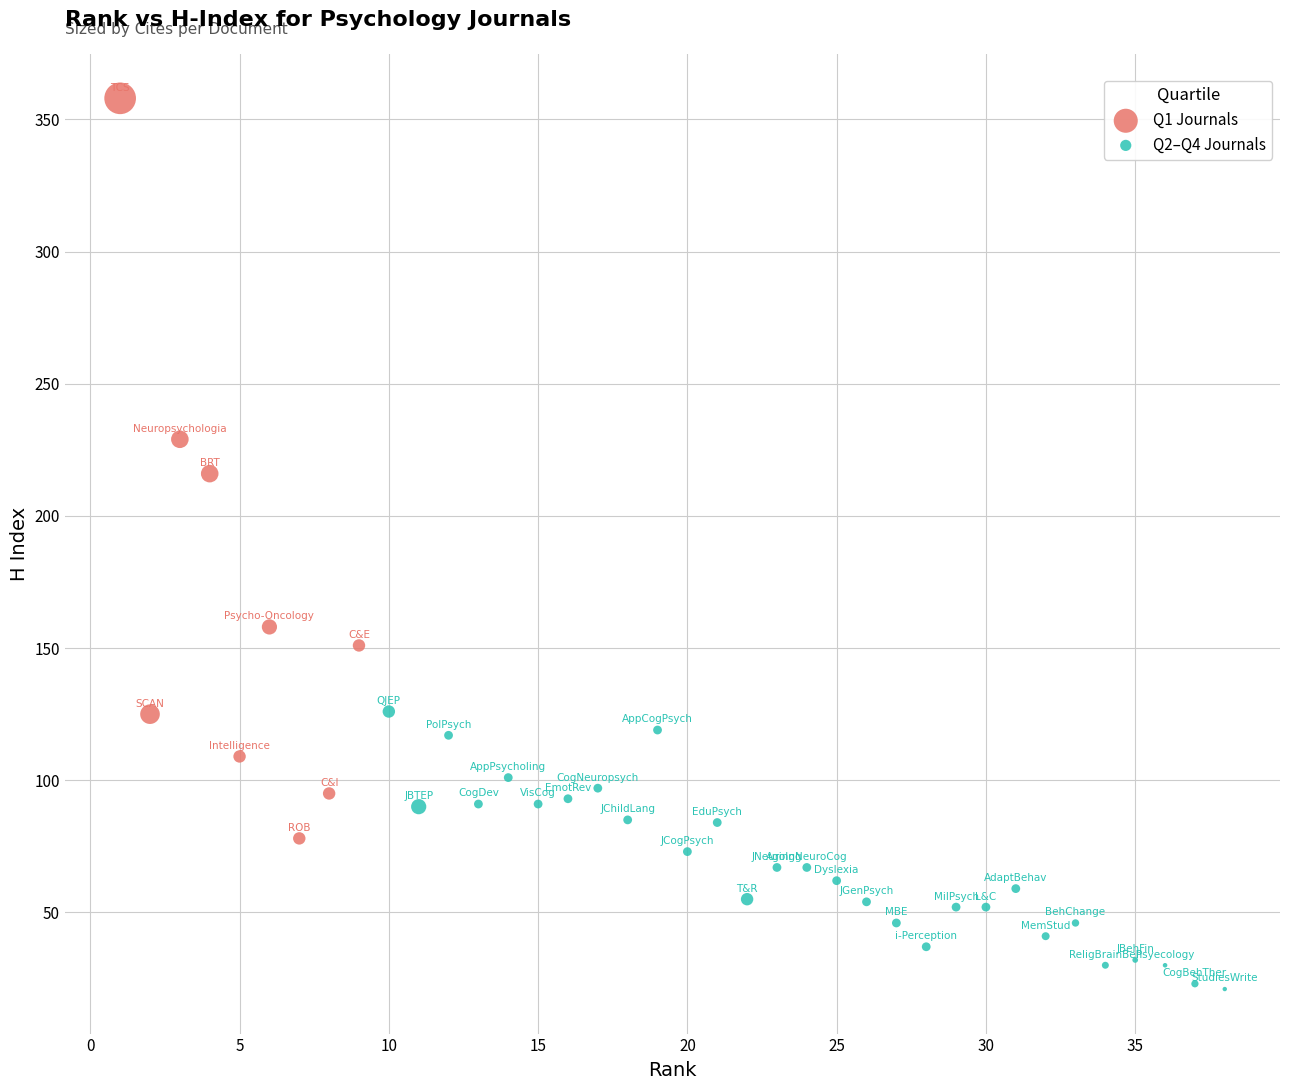

Which series contains the lowest Y value?

Q2–Q4 Journals